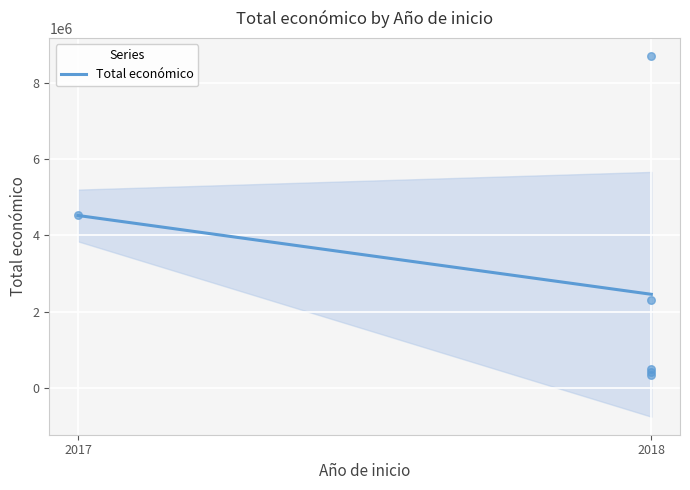

What is the lowest value of the Total económico series?

2453846.2